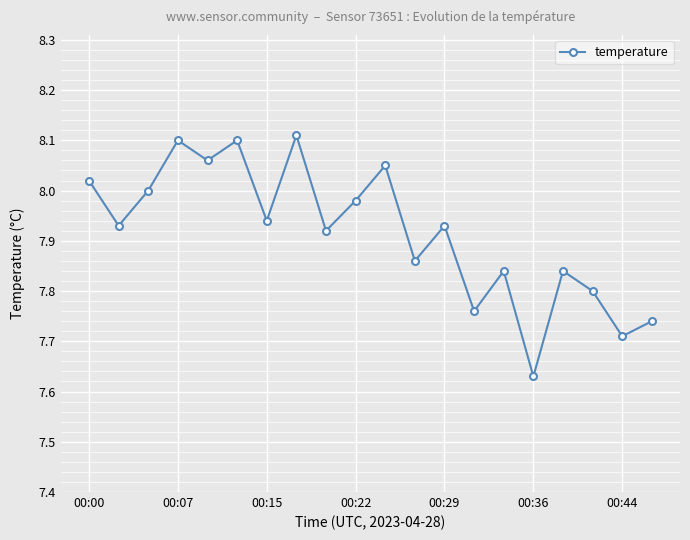

How many interior local peaks (higher than both neighbors) does the data have?

7